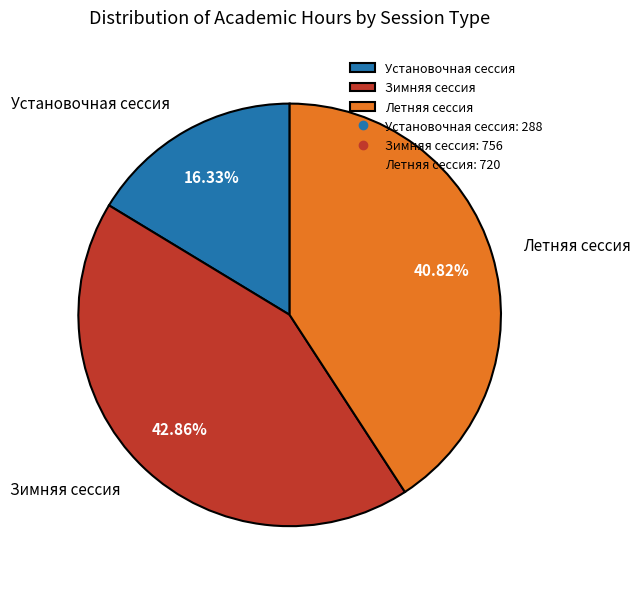

To the nearest percent, what is the combined percentage of Летняя сессия and Установочная сессия?

57%